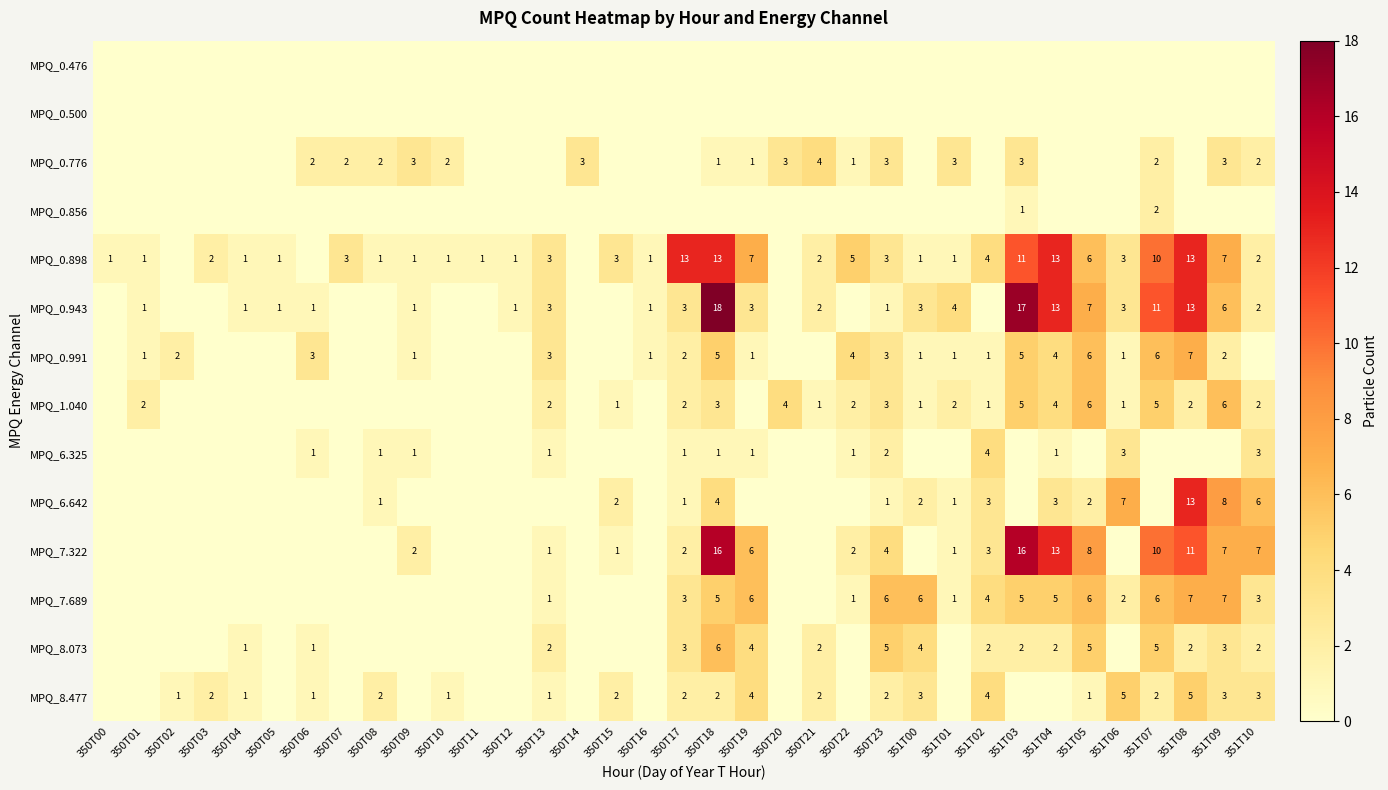

What is the sum of the MPQ_0.991 values at 350T02 and 351T03?

7